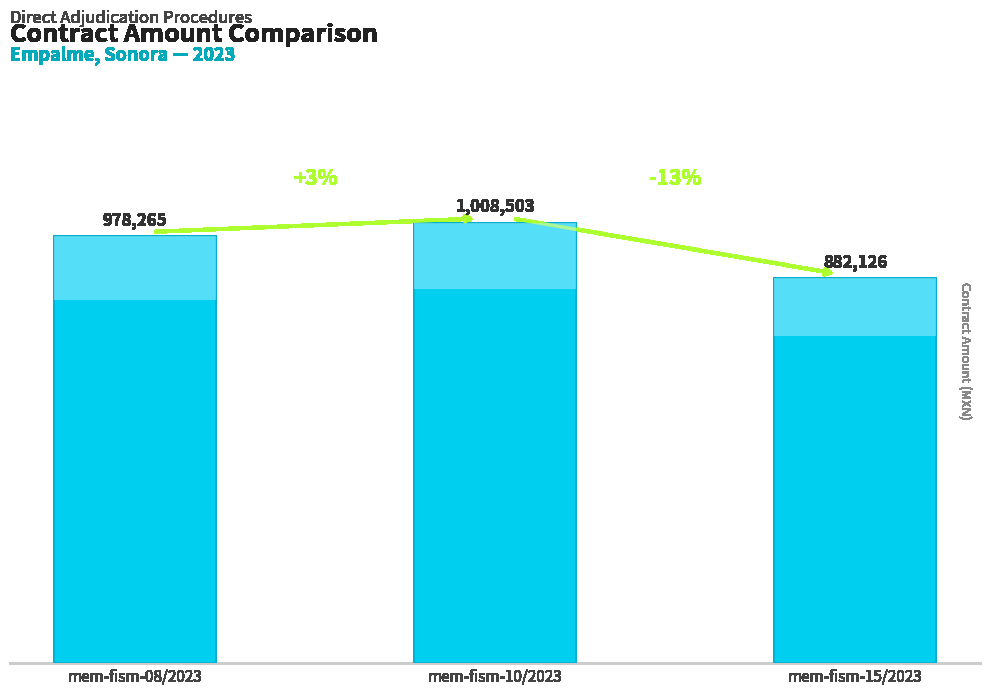

What position from the right is mem-fism-15/2023?

1